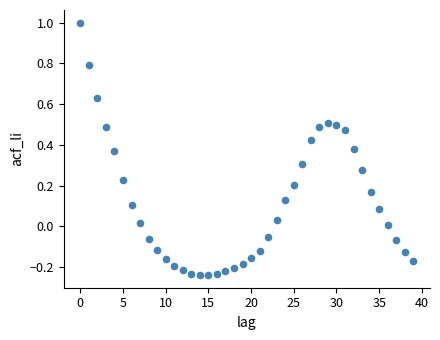

What is the range of Y values (max minus min)?

1.2